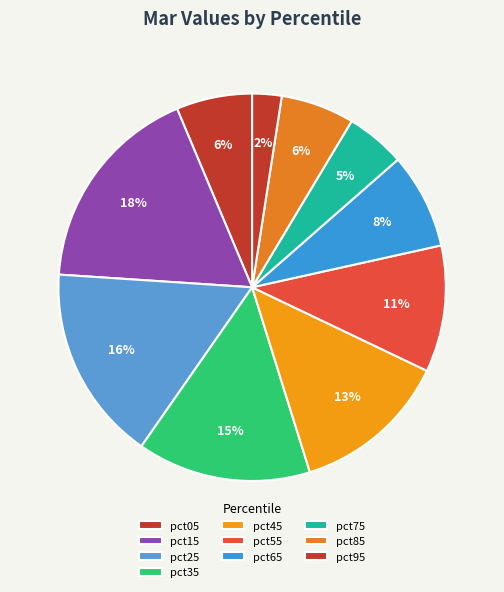

To the nearest percent, what percentage of the pie is pct55?

11%